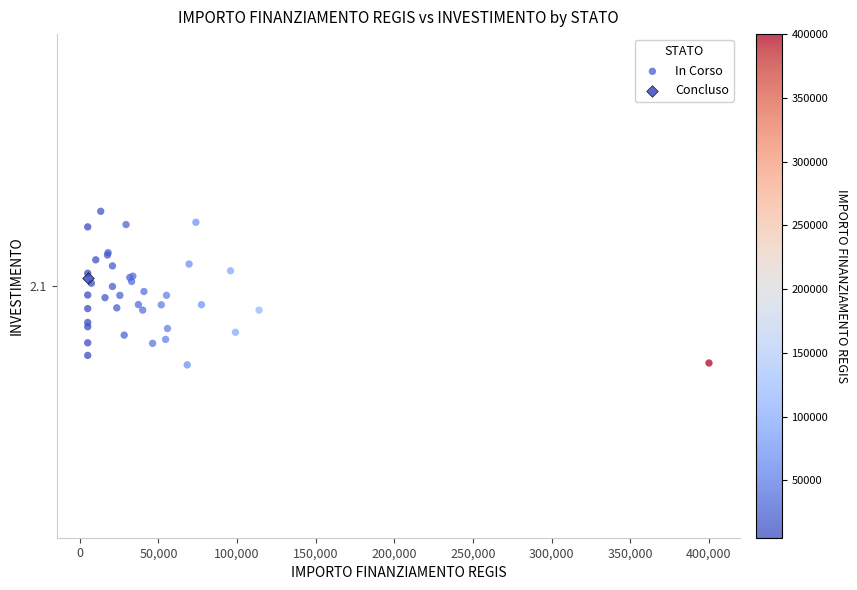

What are all the series names shown in the legend?

In Corso, Concluso